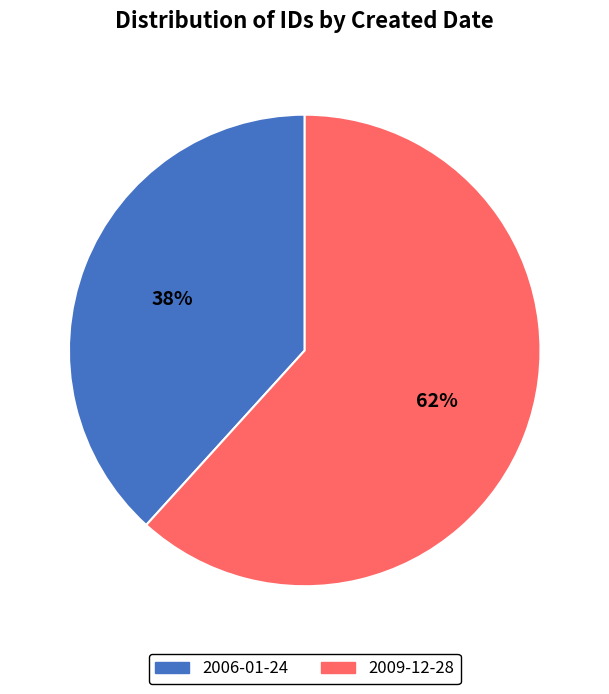

Which category accounts for the majority?

2009-12-28